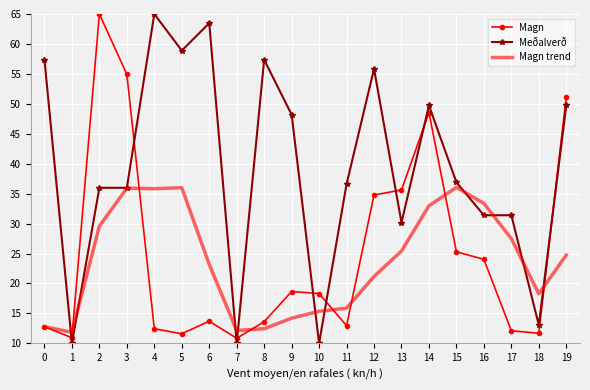

At which label does Magn first exceed 18?

2